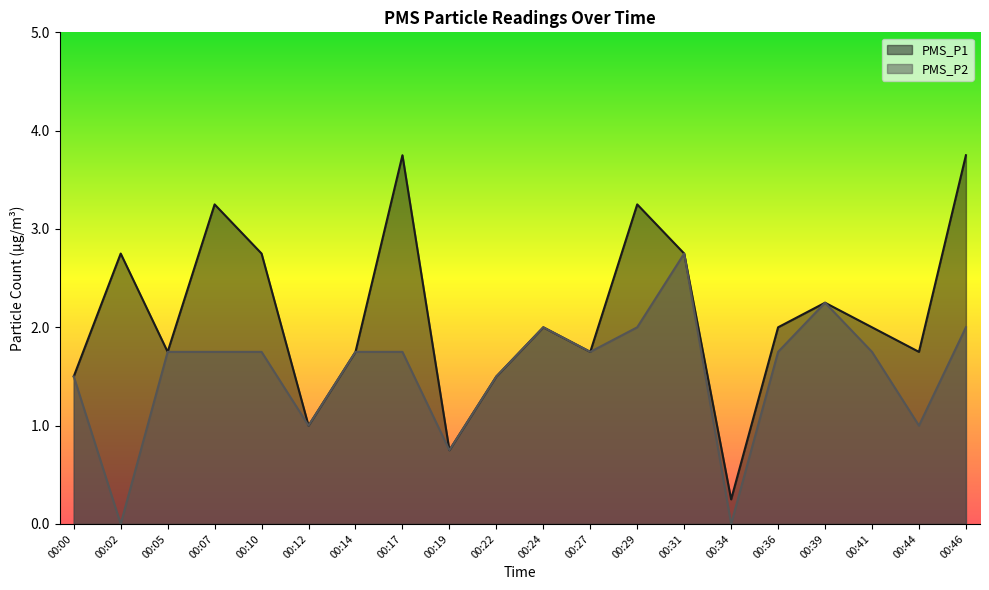

The value of PMS_P1 at 00:10 is 2.8. True or false?

True